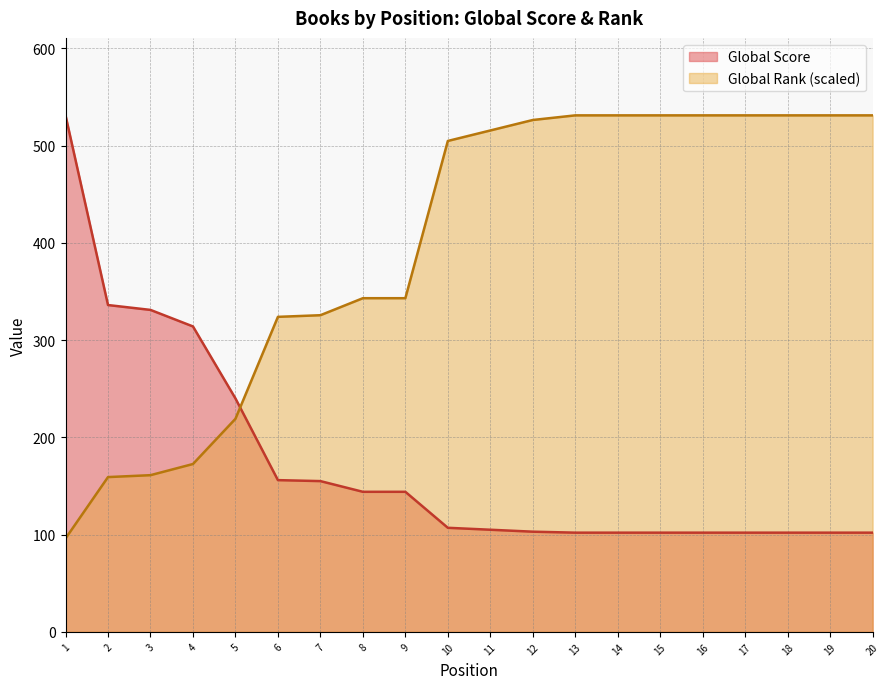

Reading left to right, what are all the values shown in this chart?

Global Score: 1=531.0	2=336.0	3=331.0	4=314.0	5=240.0	6=156.0	7=155.0	8=144.0	9=144.0	10=107.0	11=105.0	12=103.0	13=102.0	14=102.0	15=102.0	16=102.0	17=102.0	18=102.0	19=102.0	20=102.0
Global Rank: 1=96.0	2=159.1	3=161.1	4=172.6	5=219.0	6=323.9	7=325.5	8=343.0	9=343.0	10=504.7	11=515.5	12=526.2	13=531.0	14=531.0	15=531.0	16=531.0	17=531.0	18=531.0	19=531.0	20=531.0